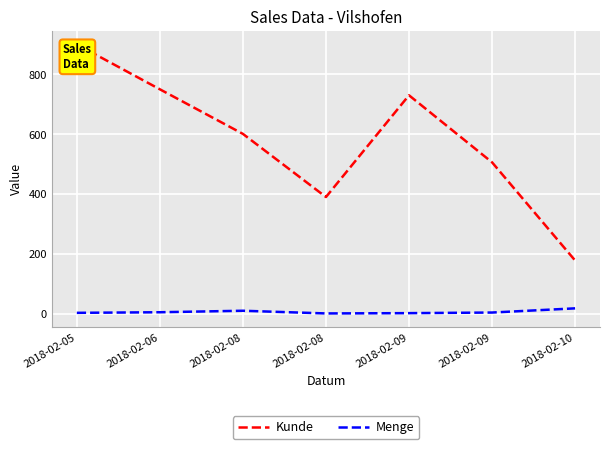

Which has a higher value, 2018-02-08 or 2018-02-06?

2018-02-06